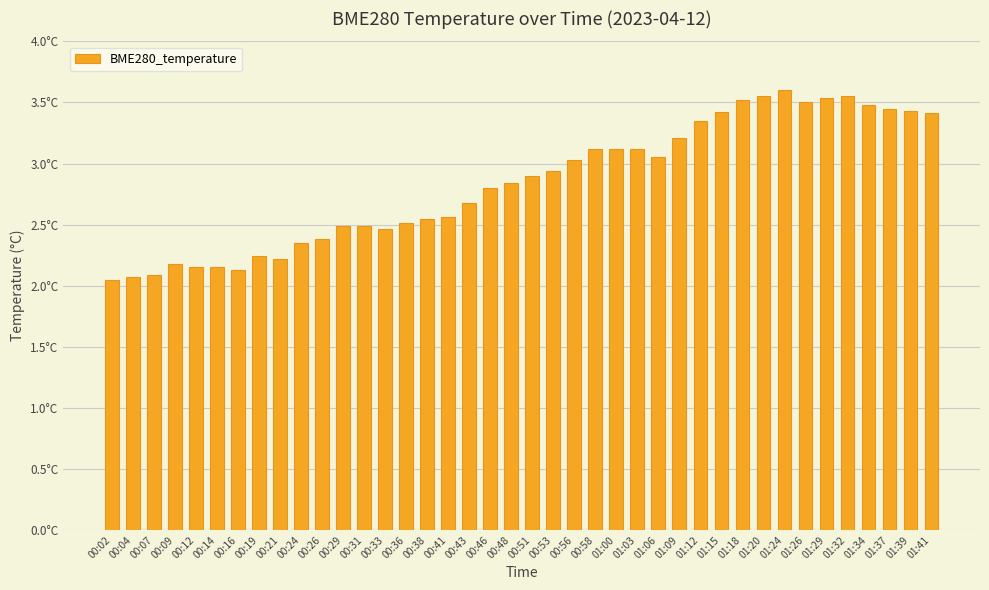

What is the sum of the values at 00:31 and 01:15?

5.9